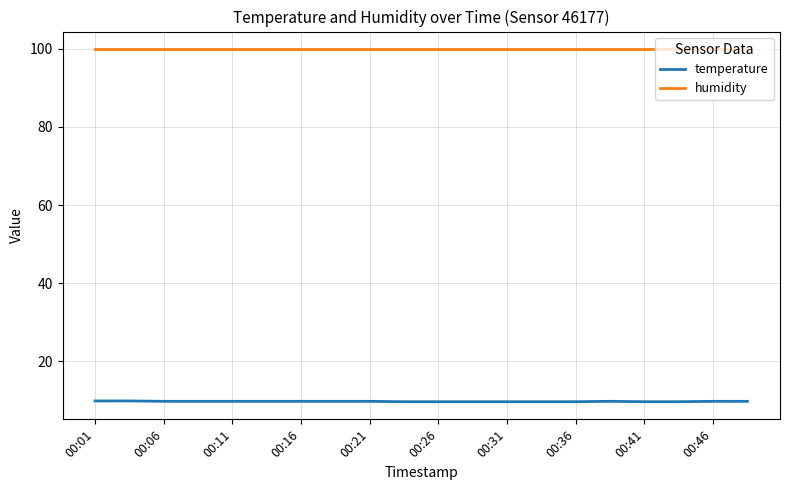

True or false: temperature and humidity cross at least once.

False